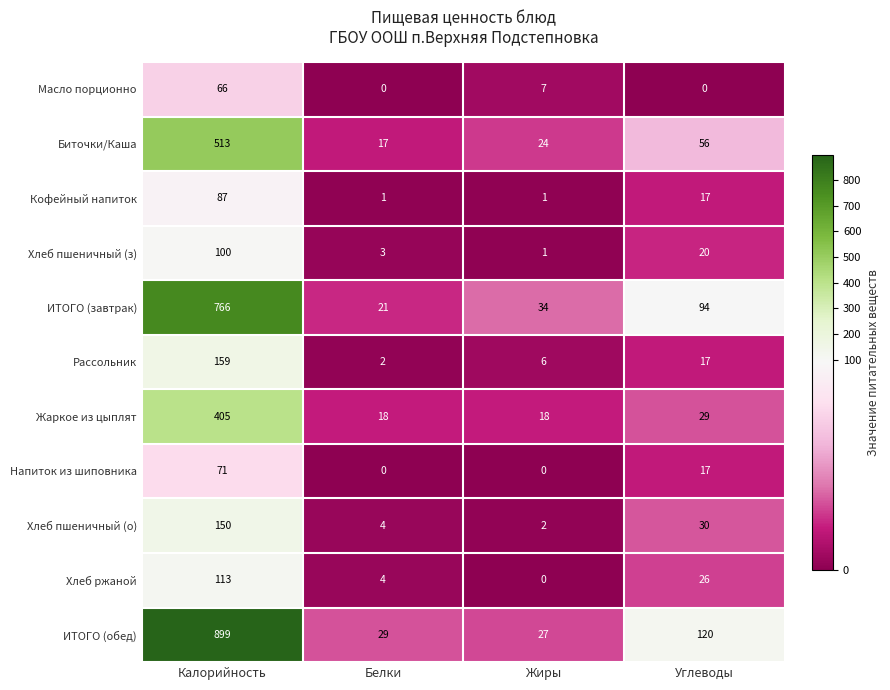

How many categories are shown in the chart?

4